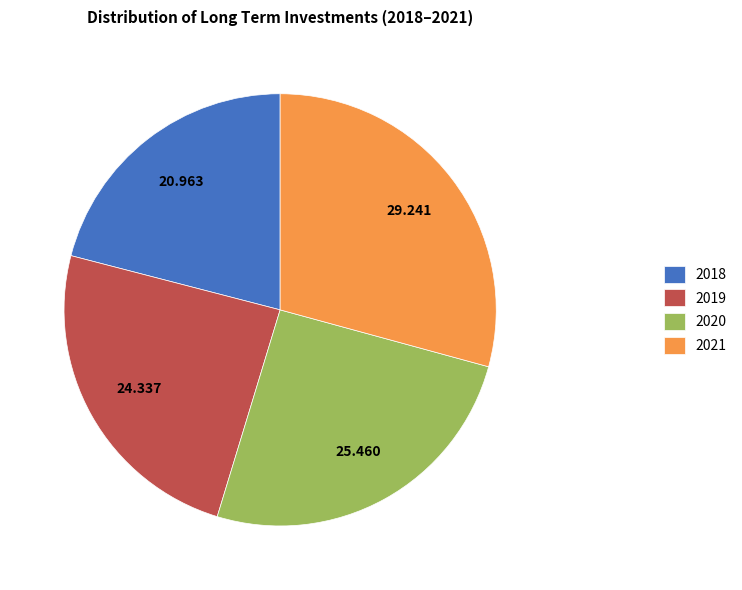

What is the largest slice in the pie chart?

2021